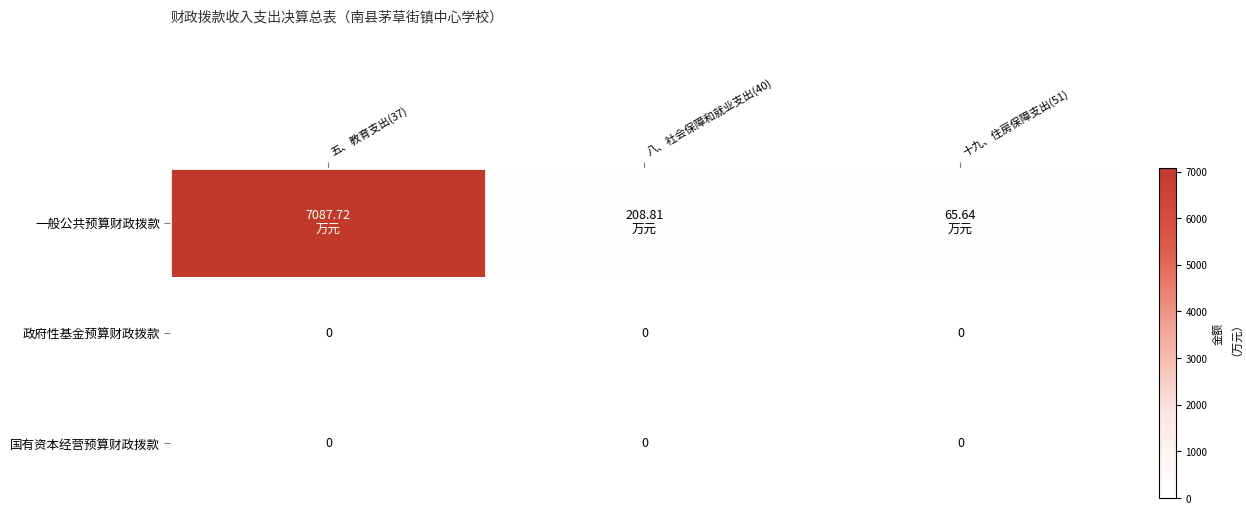

What is the total value across all series at 八、社会保障和就业支出(40)?

208.8